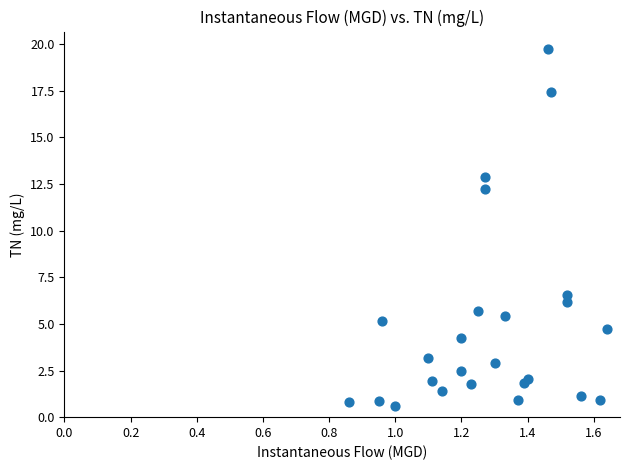

What Y value in the scatter plot is closest to 10?

12.2